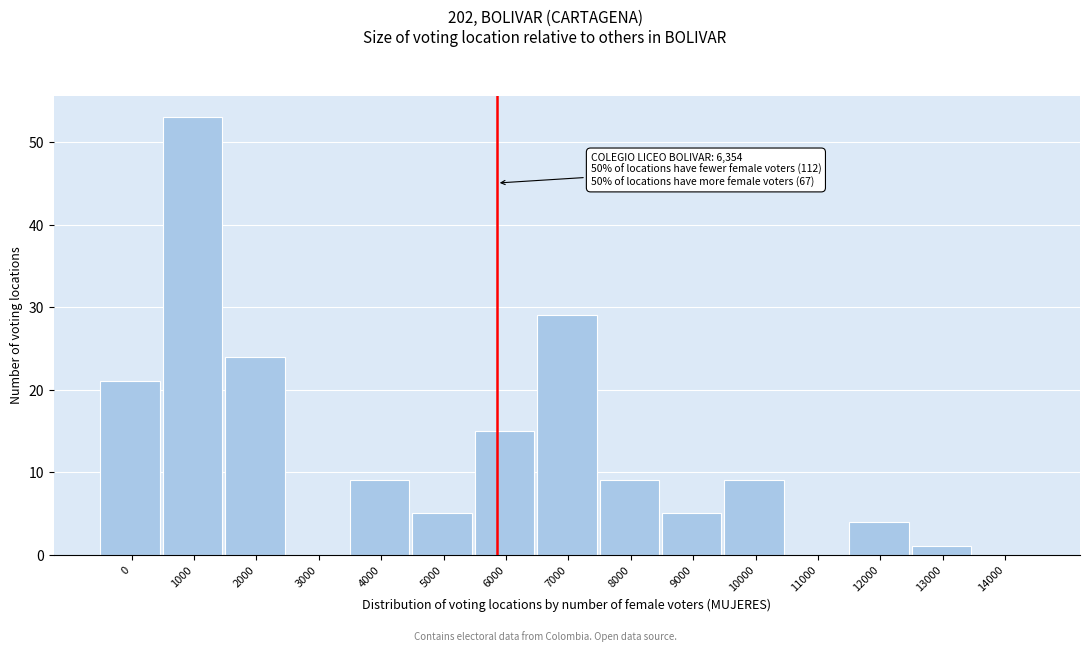

Reading left to right, transcribe all the data shown in this chart.

0=21	1000=53	2000=24	3000=0	4000=9	5000=5	6000=15	7000=29	8000=9	9000=5	10000=9	11000=0	12000=4	13000=1	14000=0